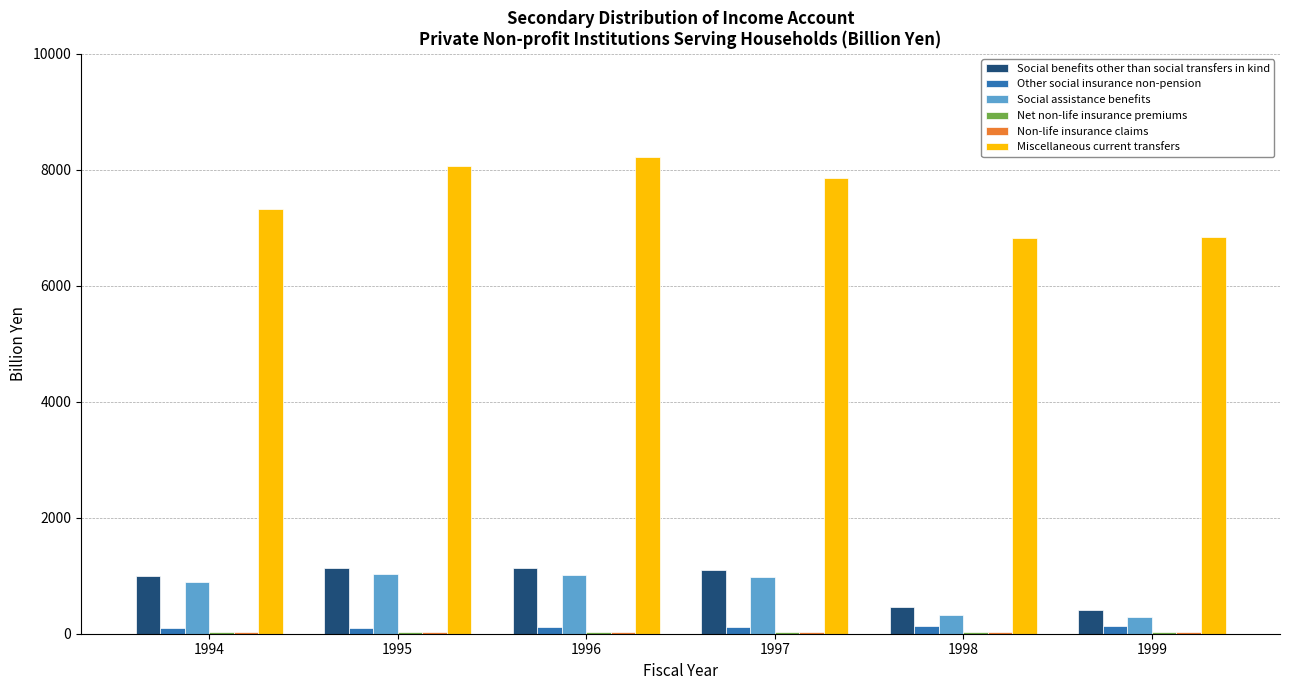

What is the maximum value for Miscellaneous current transfers?

8211.7